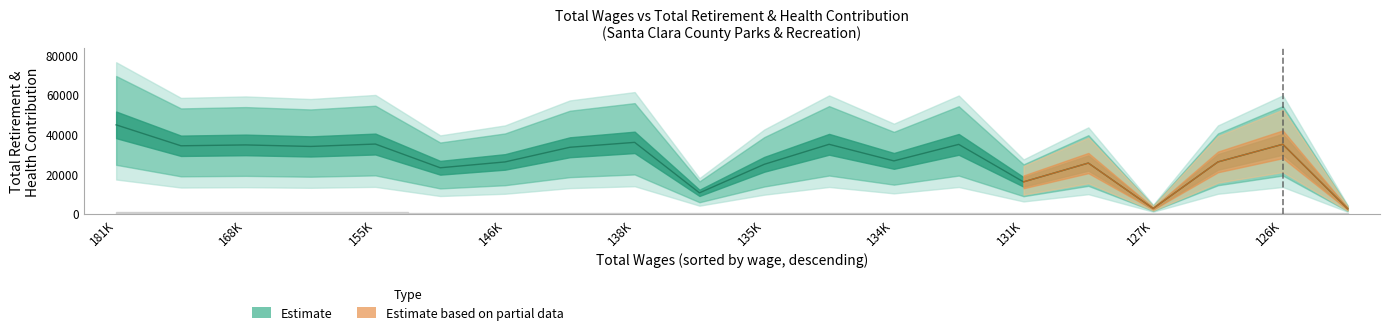

The value at 19 is 627. True or false?

False